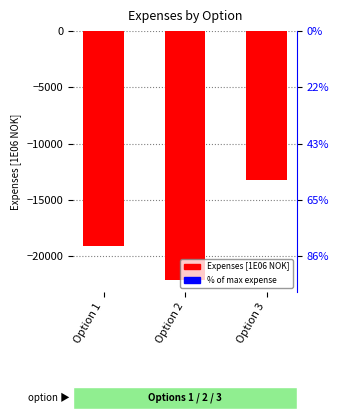

At which label is the value closest to -17683?

Option 1